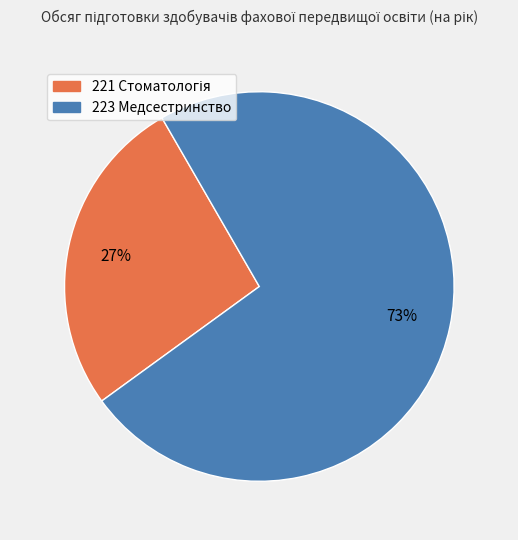

Does any single category account for the majority?

Yes